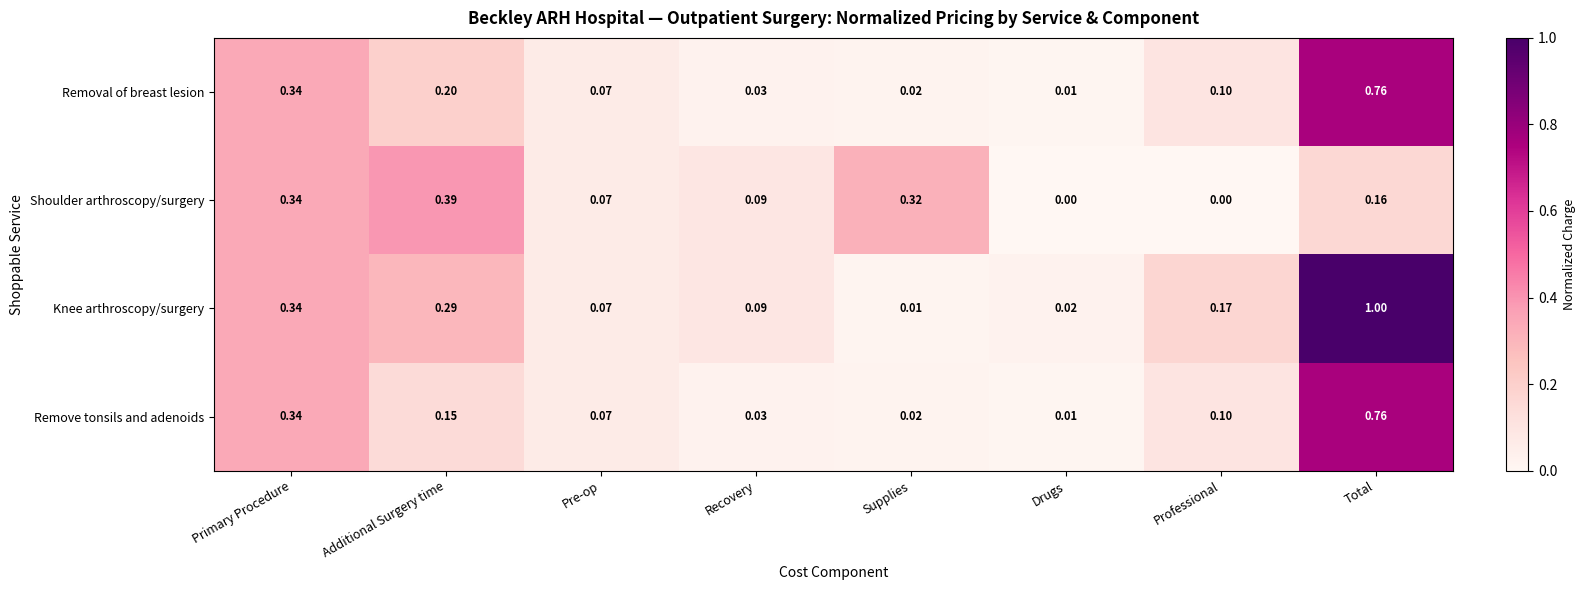

Which category has the highest value across all series?

Total